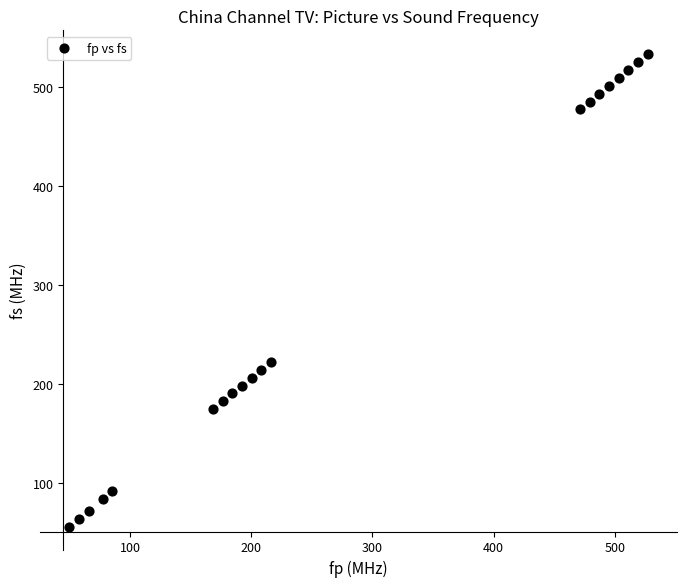

What is the range of X values (max minus min)?

477.5